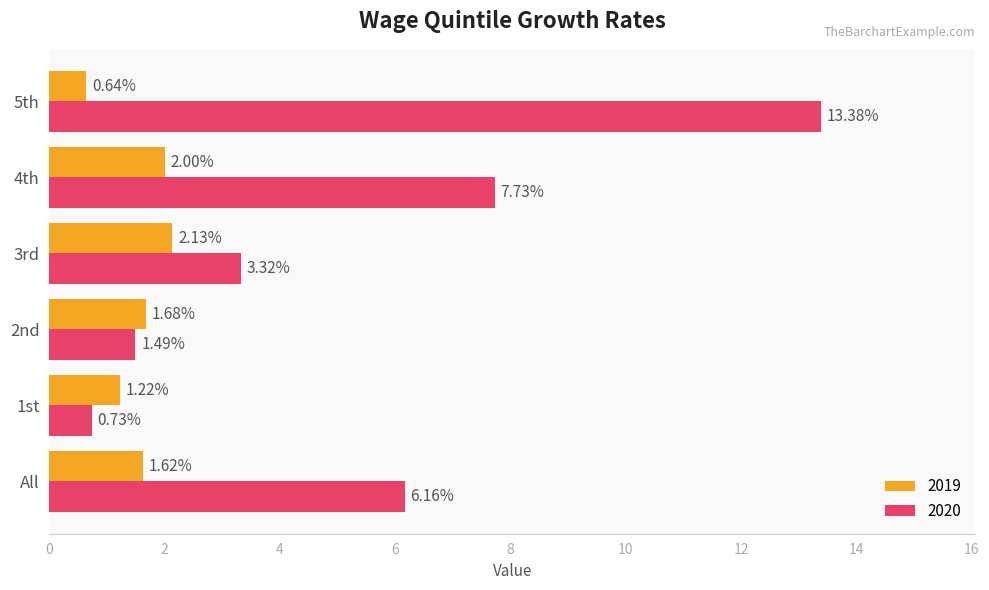

How many values in the 2019 series are below 1?

1